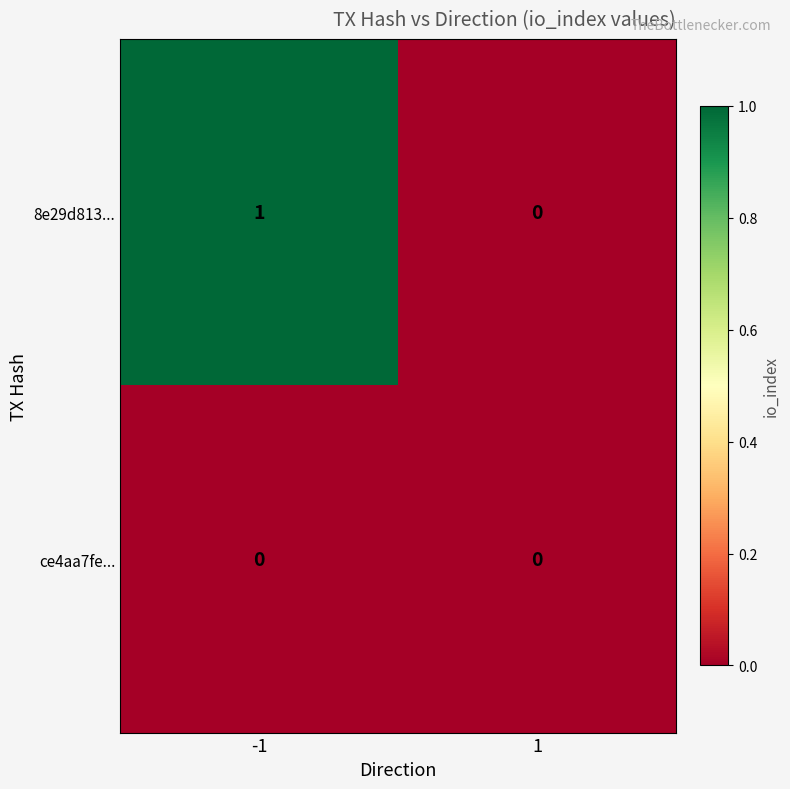

List the labels in order of 8e29d813... value, largest first.

-1, 1